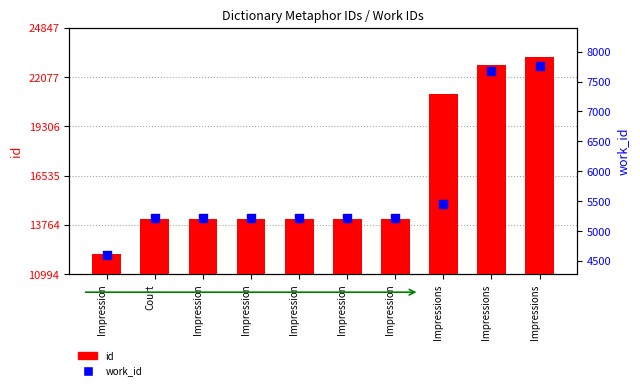

At how many categories does at least one series exceed 12339?

9